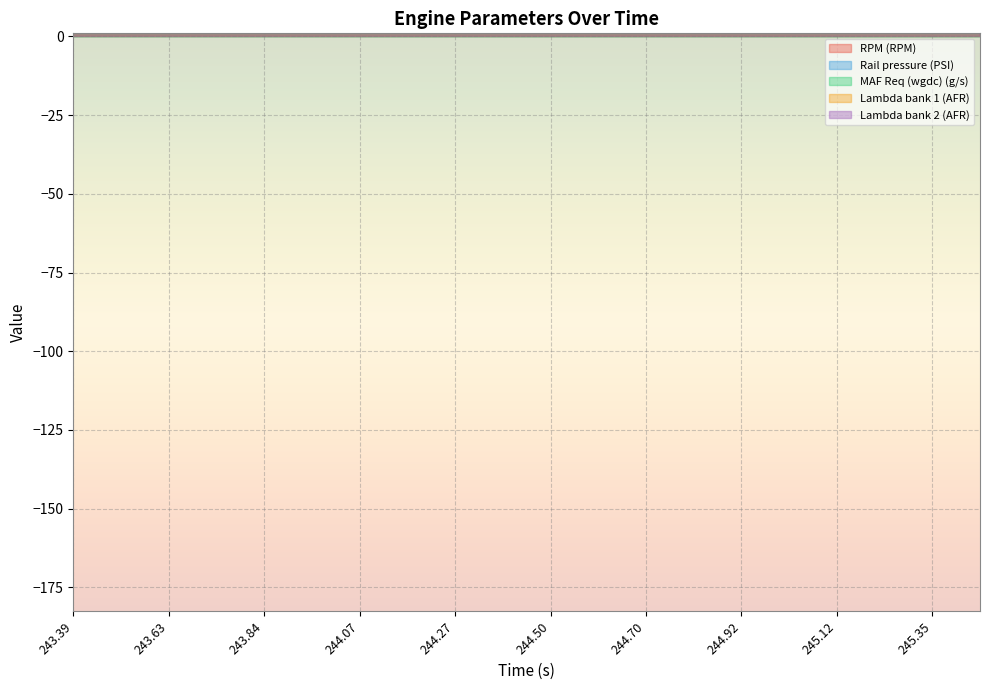

What is the average value of the MAF Req (wgdc) (g/s) series?

18.0